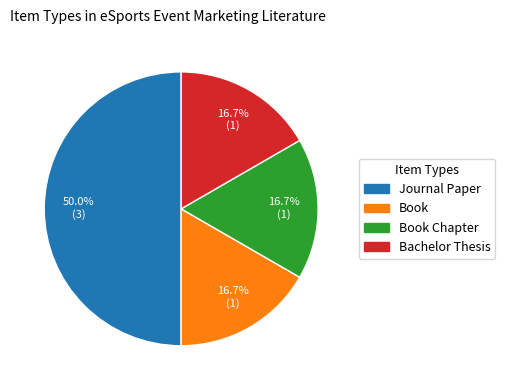

How many segments does this pie chart have?

4